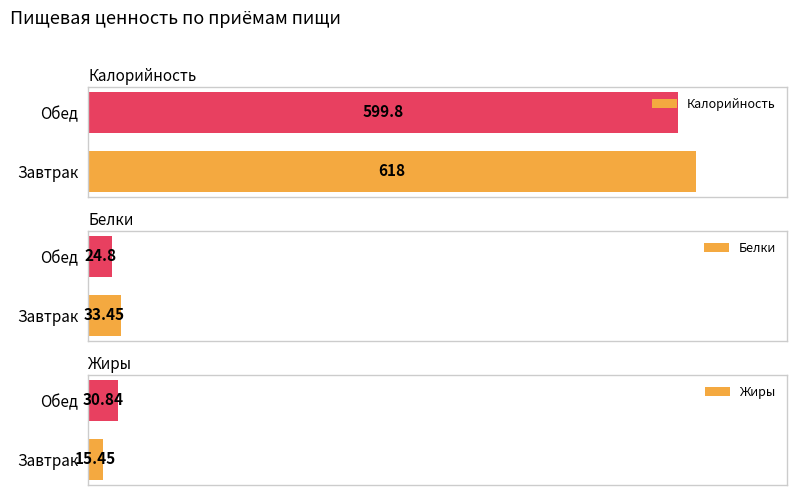

What is the value of the Калорийность bar at the 2nd from the left?

599.8